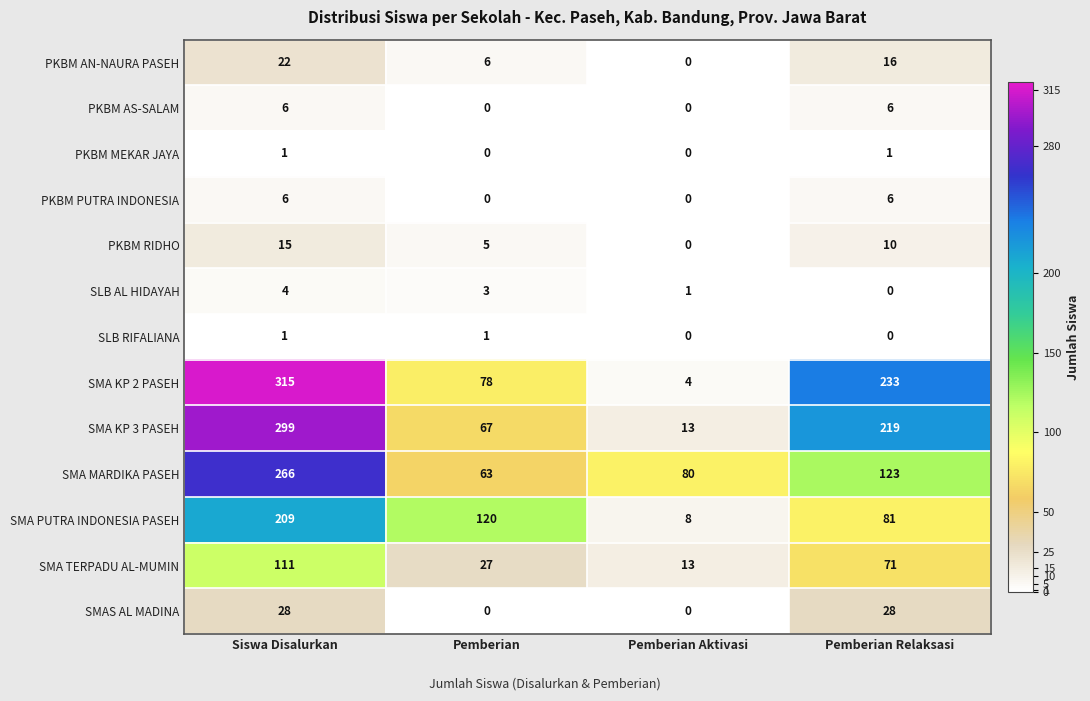

What is the difference between the highest and lowest values at Pemberian Aktivasi?

80